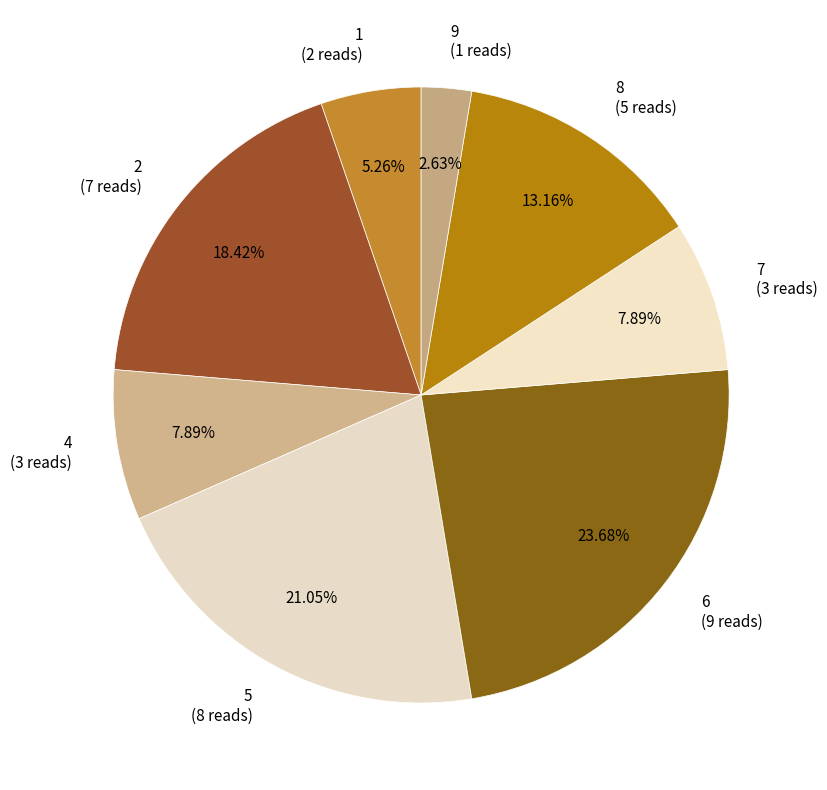

To the nearest percent, what is the combined percentage of 8 and 6?

37%